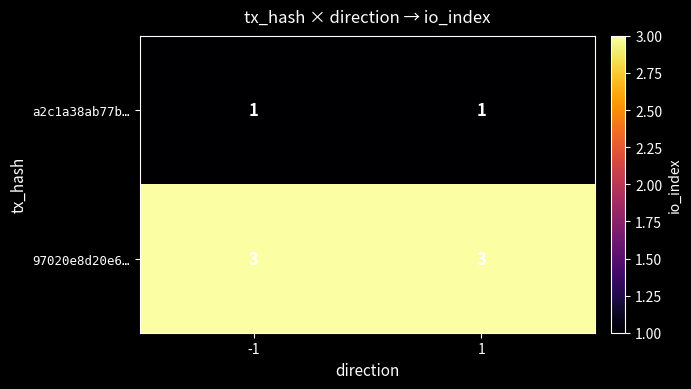

What value does the 97020e8d20e6… series have at 1?

3